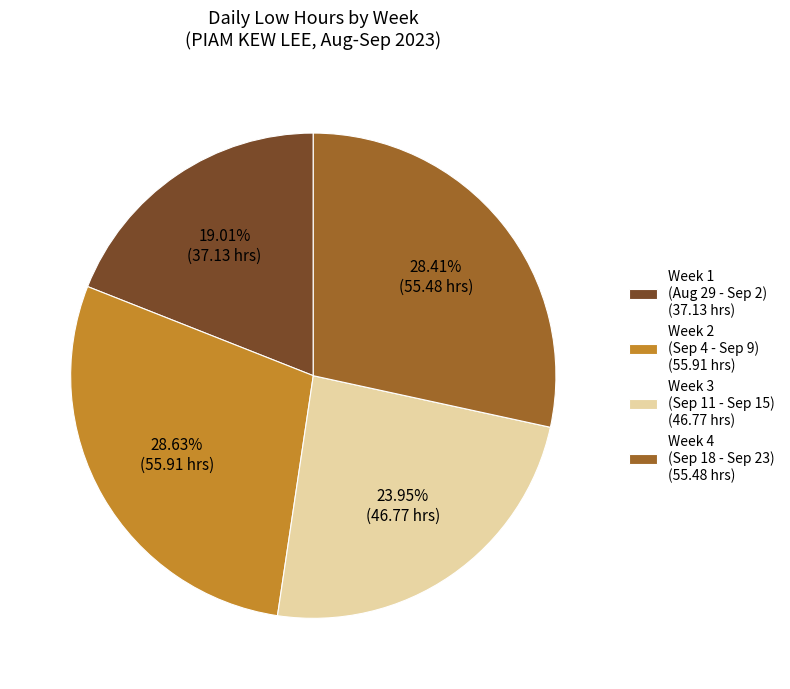

Which slice is the smallest?

Week 1 (Aug 29 - Sep 2) (37.13 hrs)